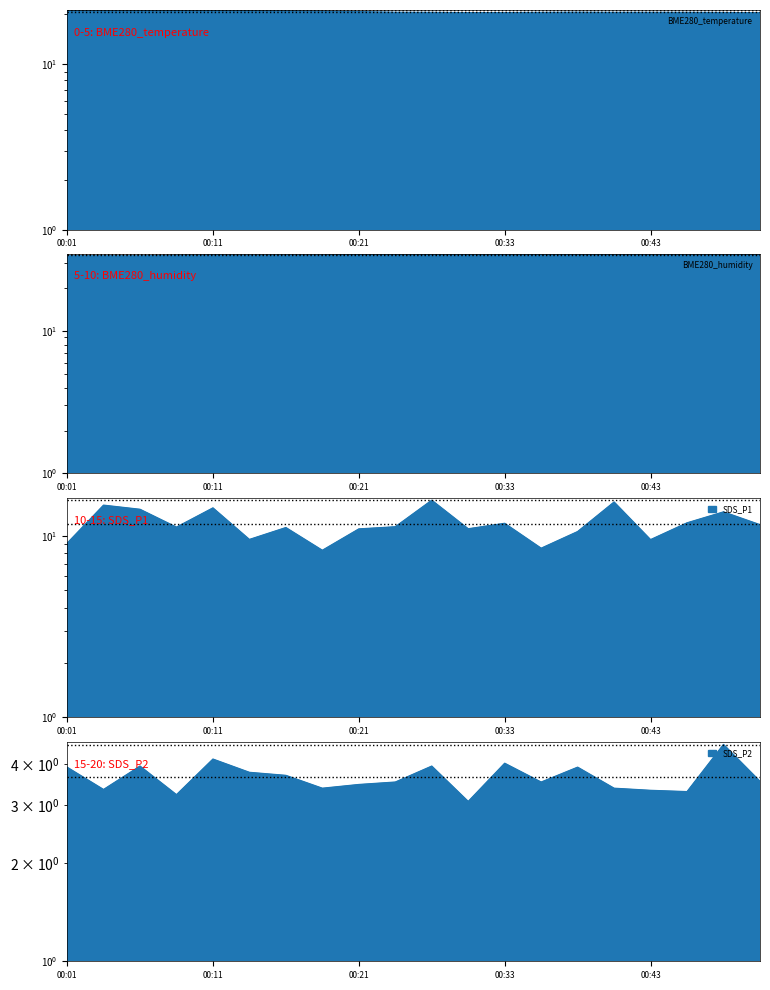

What is the sum of all SDS_P1 values?

232.8